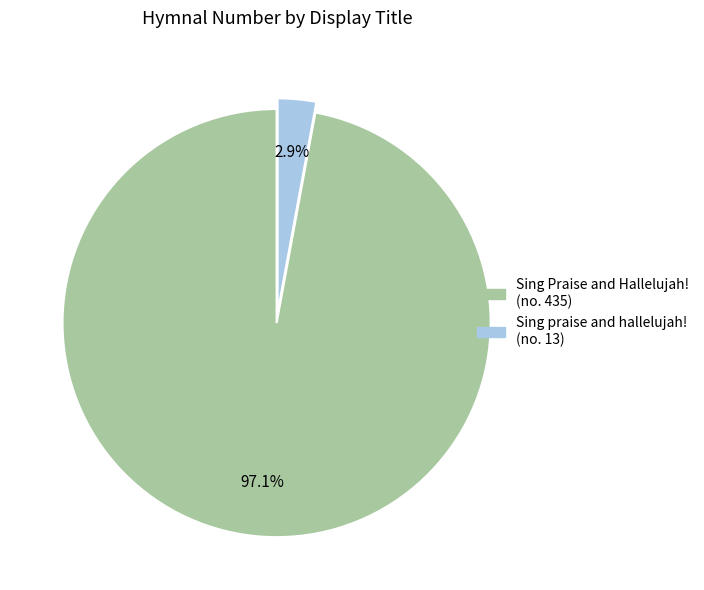

Between Sing Praise and Hallelujah! and Sing praise and hallelujah!, which is larger?

Sing Praise and Hallelujah!